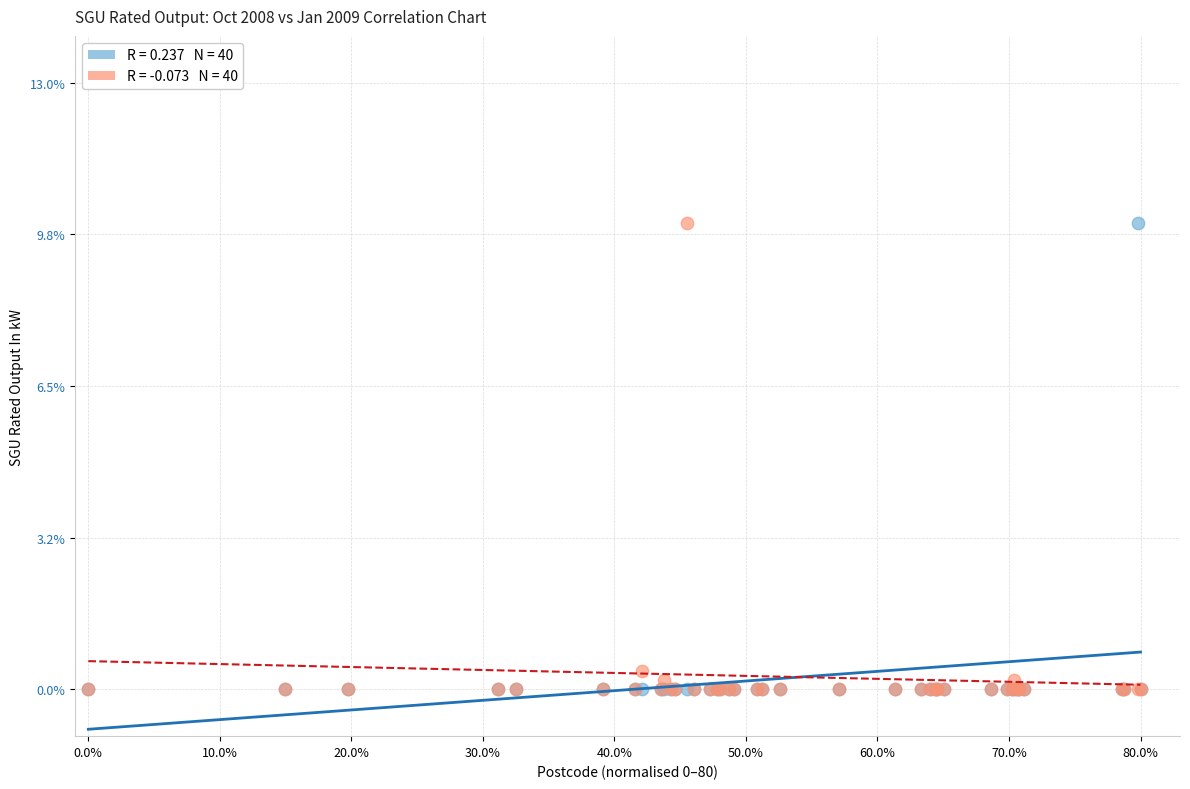

Across all series, what Y value is closest to 5?

0.4